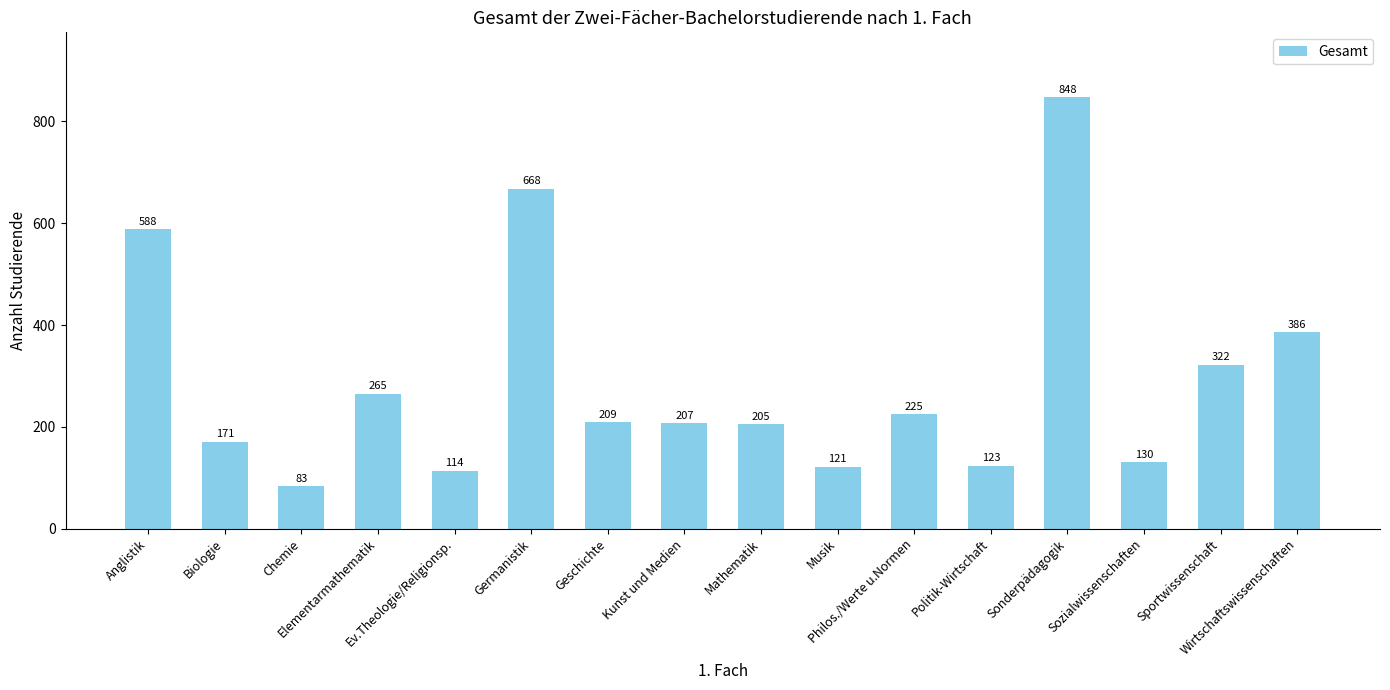

What is the label of the 15th bar from the right?

Biologie